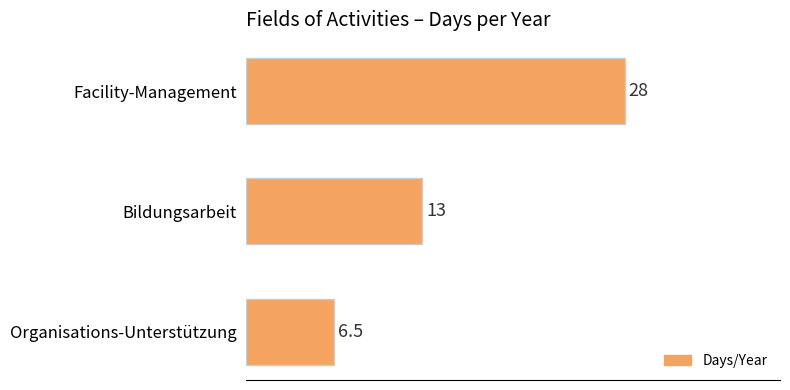

What is the ratio of the value at Facility-Management to the value at Bildungsarbeit?

2.2